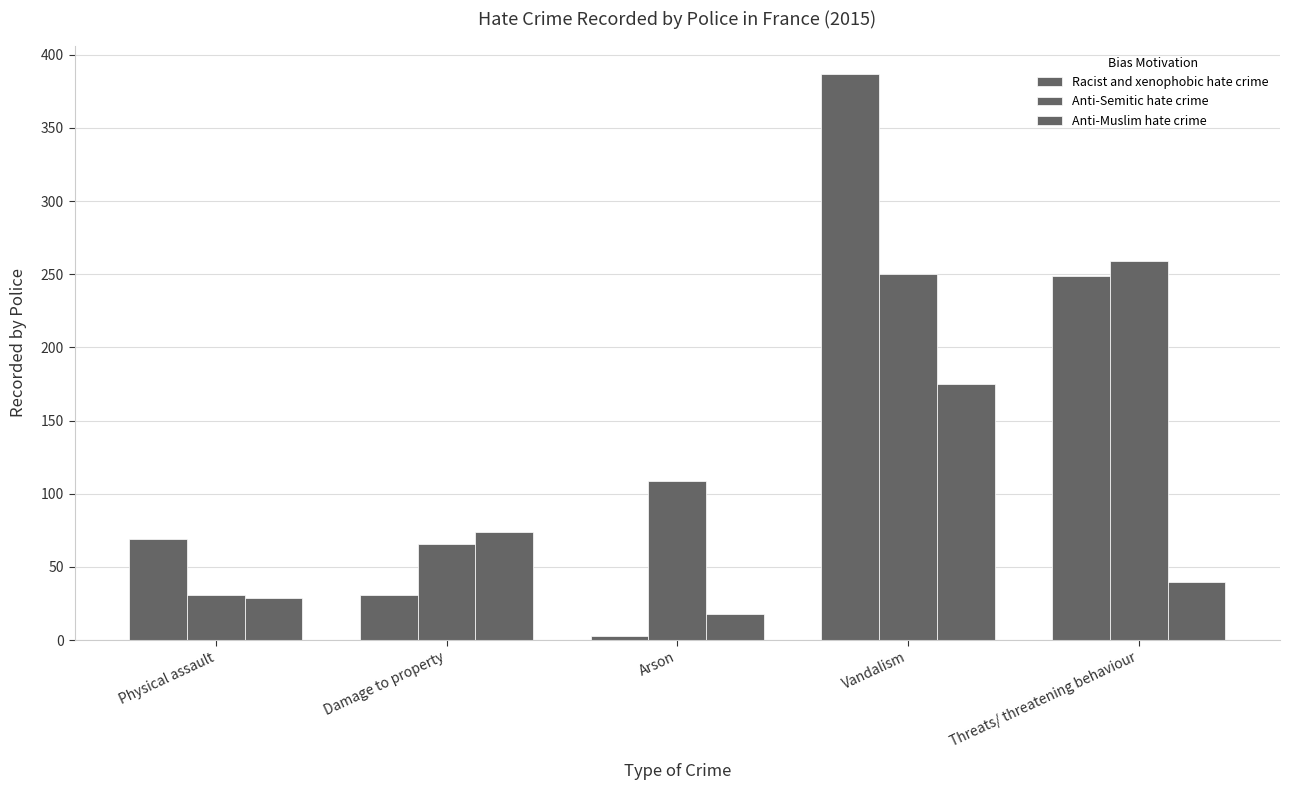

Does the chart contain any negative values?

No